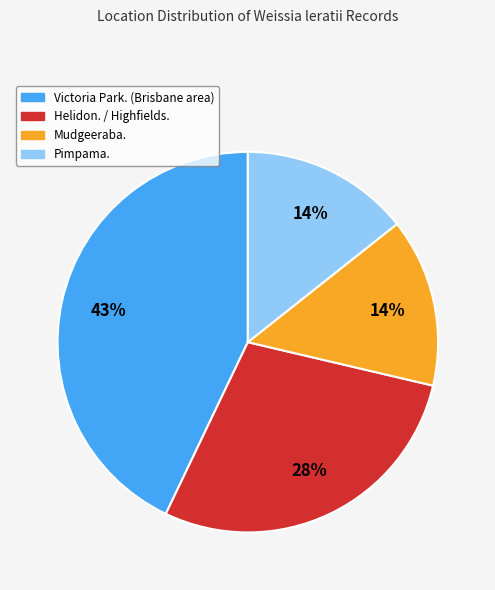

How many segments does this pie chart have?

4